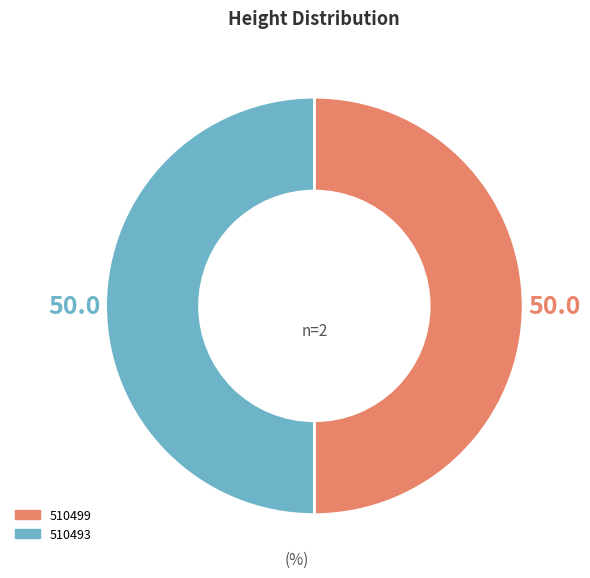

What is the ratio of the value at 510499 to the value at 510493?

1.0